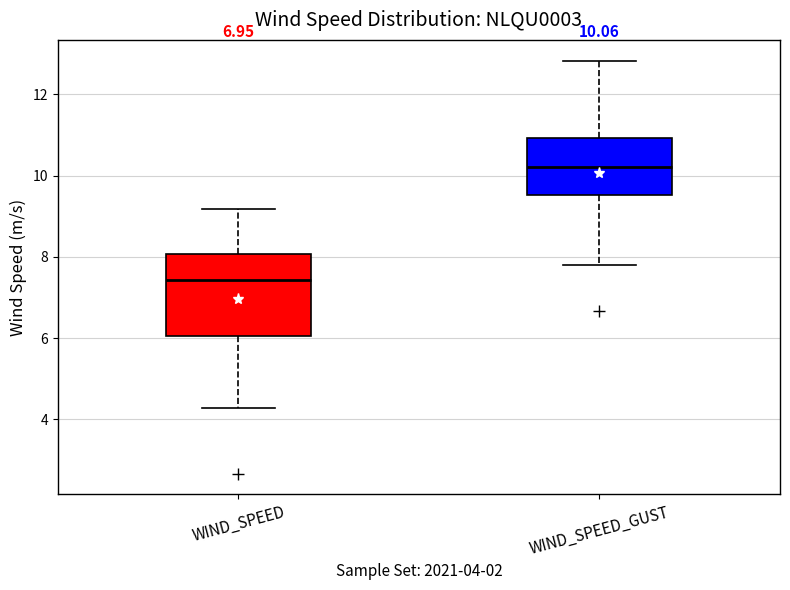

Which box has the highest median line?

WIND_SPEED_GUST